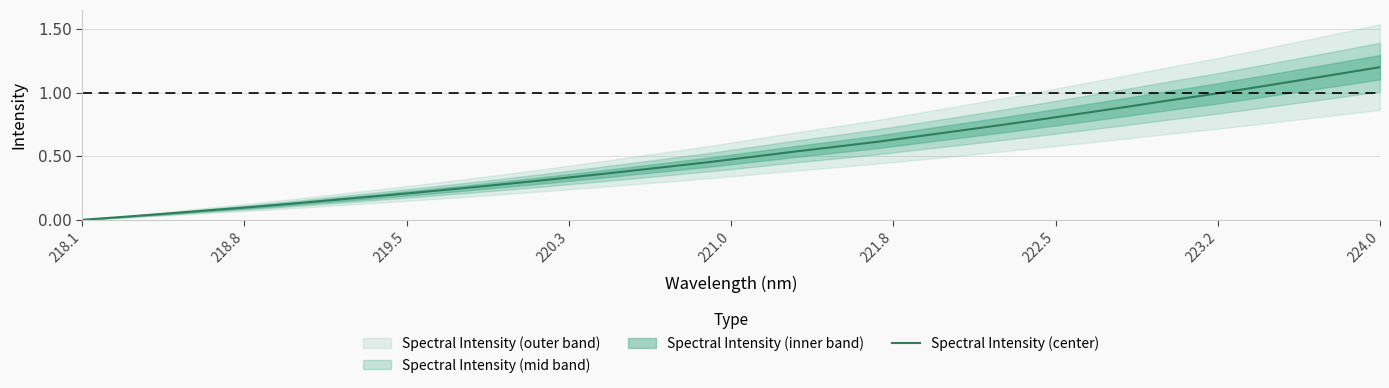

Is it true that Spectral Intensity (center) equals -0.4 at 218.1?

False